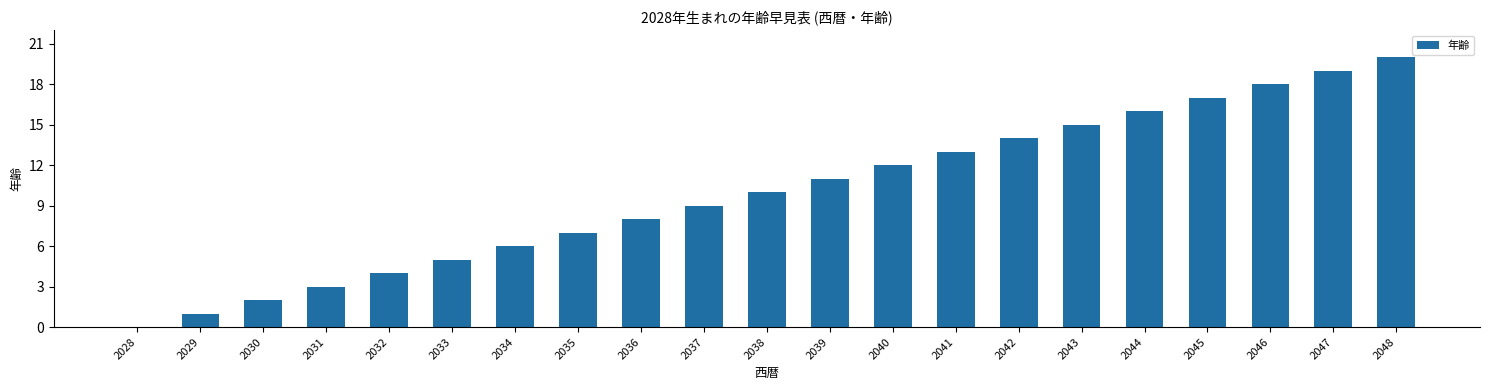

Reading left to right, extract all data points from this chart.

0	1	2	3	4	5	6	7	8	9	10	11	12	13	14	15	16	17	18	19	20